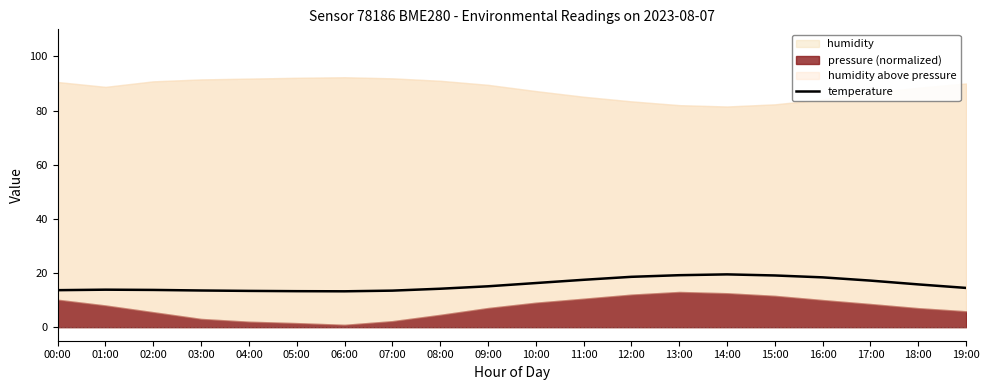

True or false: temperature has a value of 13.6 at 03:00.

True